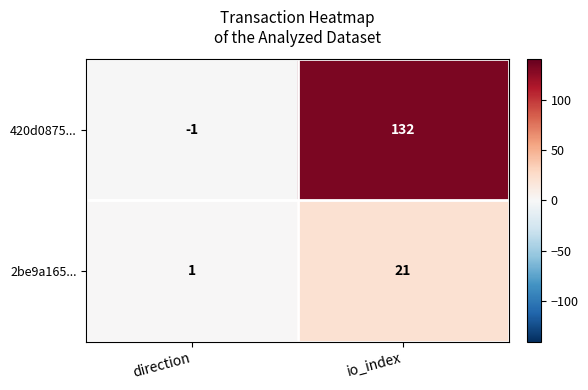

What is the difference between the 2be9a165... values at direction and io_index?

20